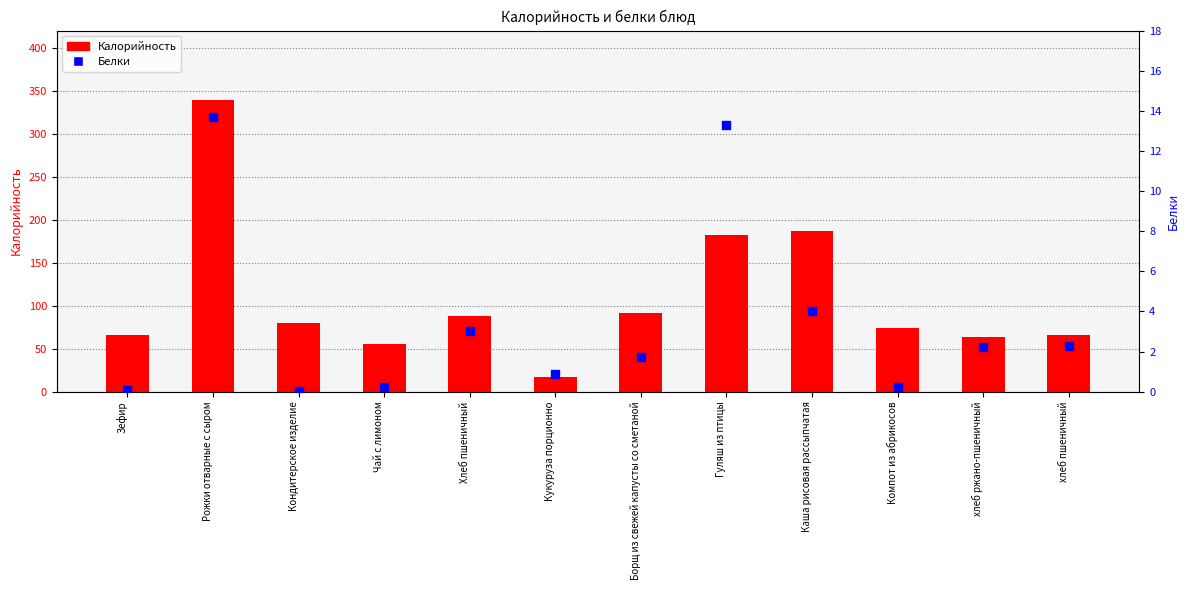

At which category is the sum across all series the highest?

Рожки отварные с сыром